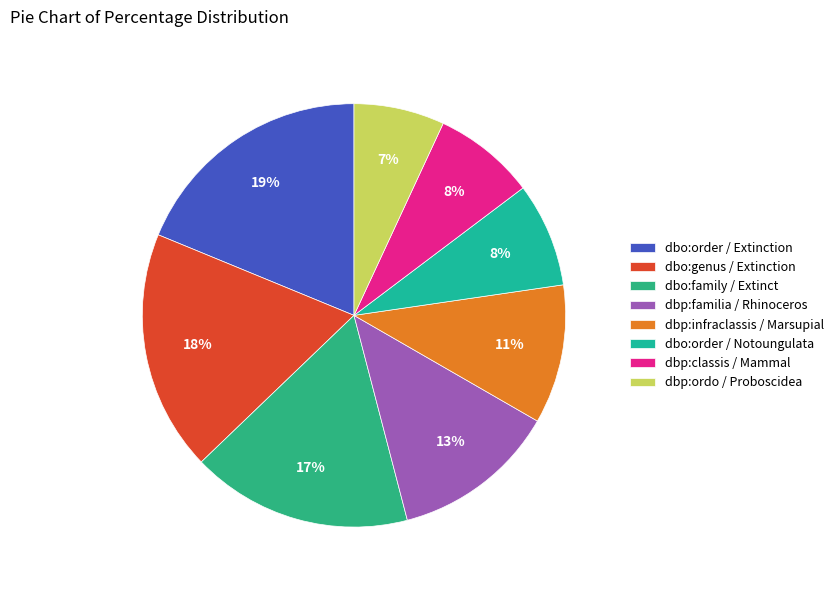

Which category has the biggest portion of the pie?

dbo:order / dbr:Extinction